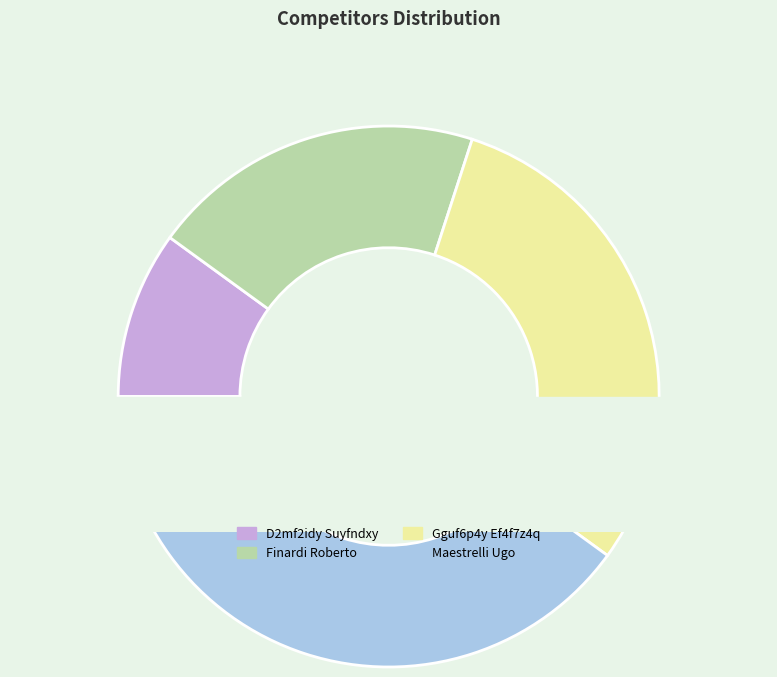

To the nearest percent, what is the difference between the D2mf2idy Suyfndxy and Finardi Roberto slice percentages?

10%